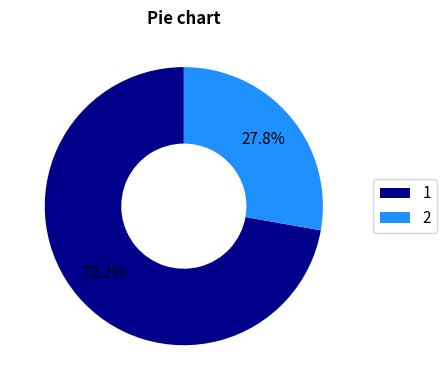

How many segments does this pie chart have?

2